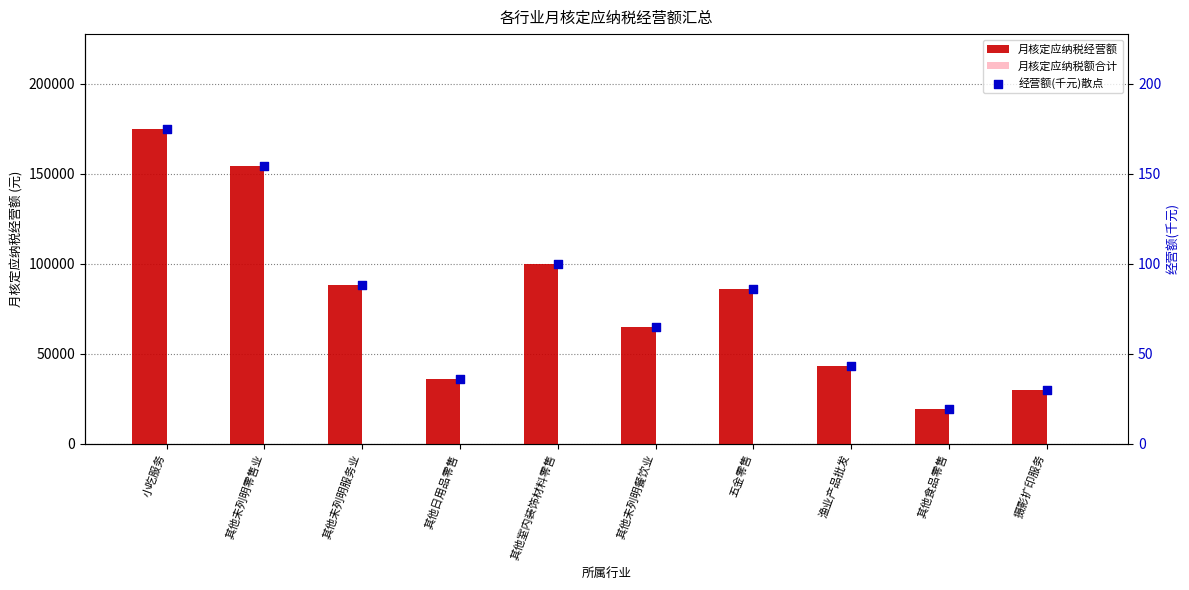

At how many categories does at least one series exceed 171925?

1